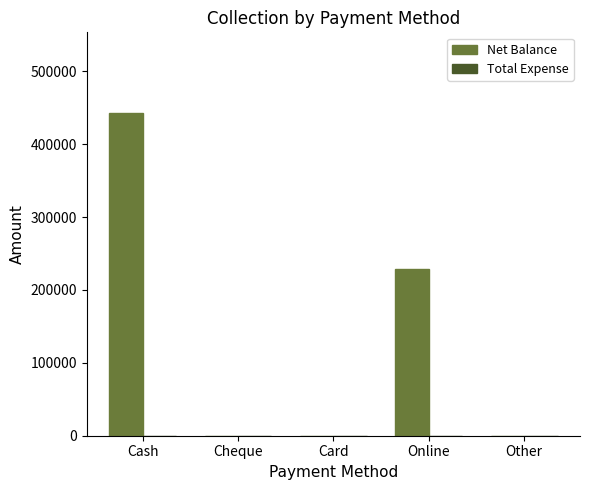

The value at Online is 318454. True or false?

False